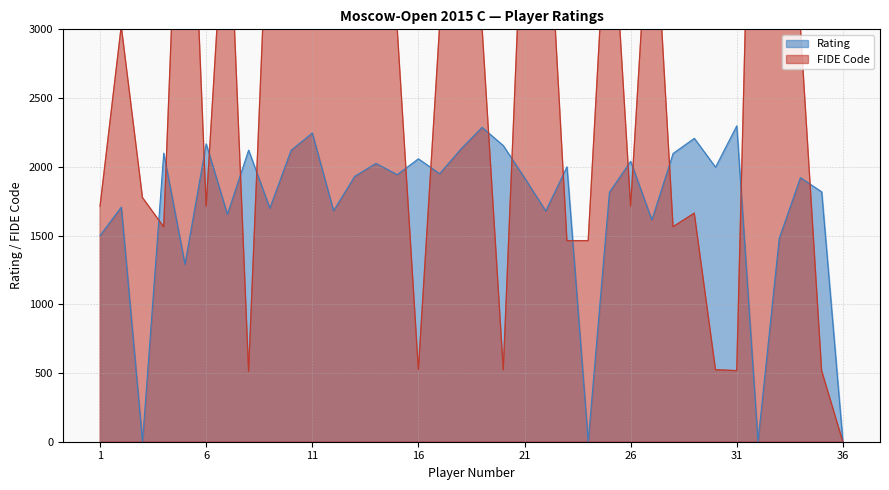

Is it true that FIDE Code equals 524.1 at 30?

True